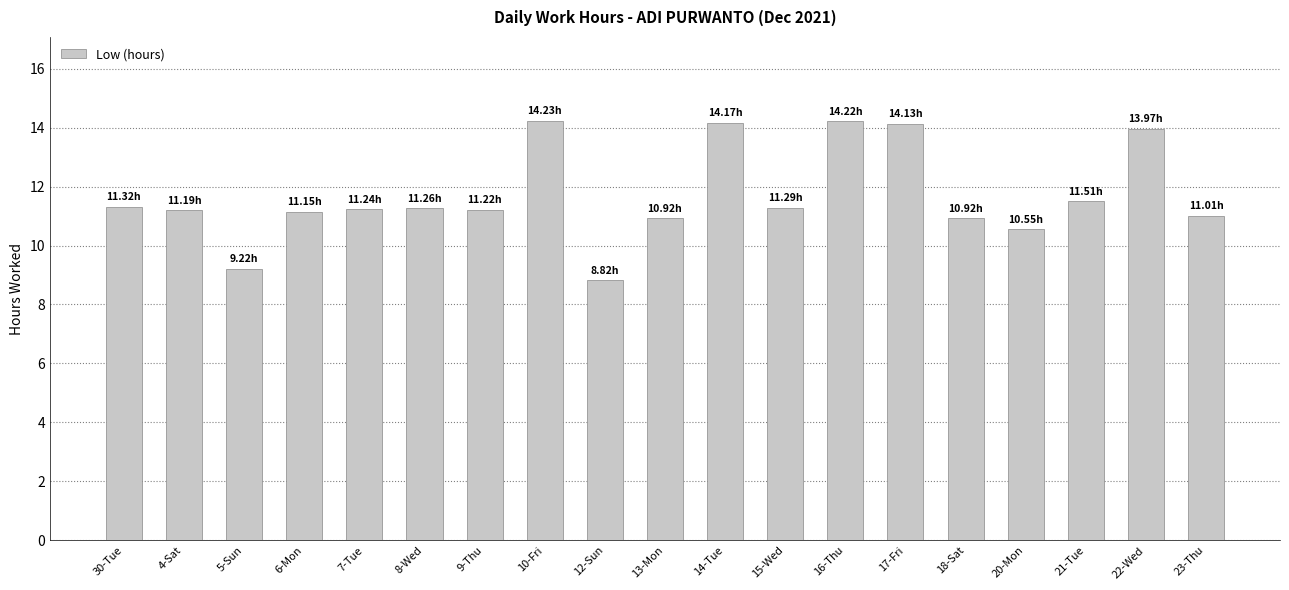

The chart shows a value of 14.0 at 22-Wed. True or false?

True